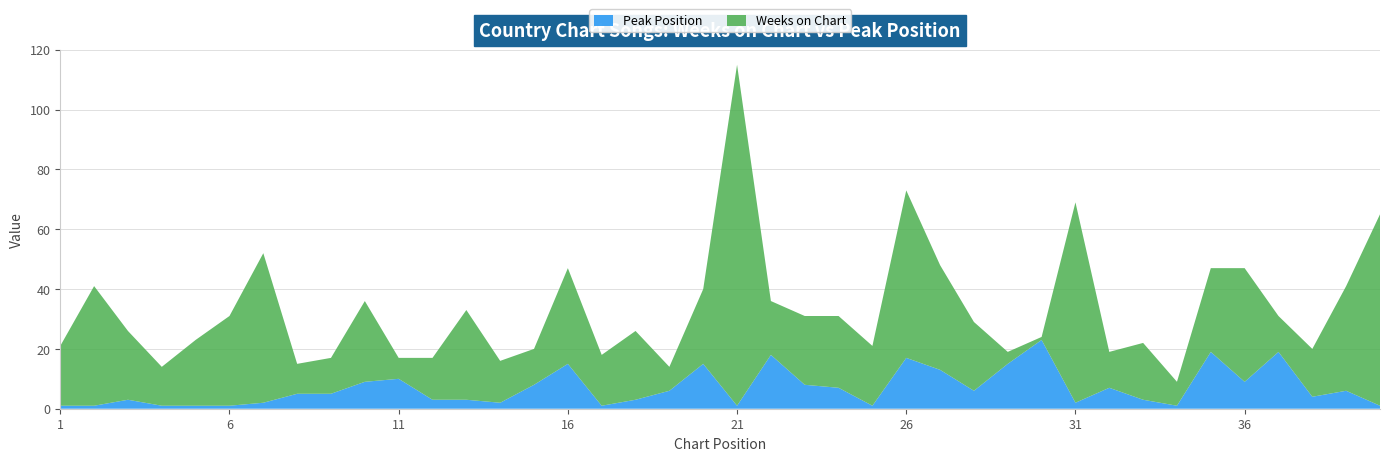

Reading left to right, transcribe all the data shown in this chart.

Weeks on Chart: 20	40	23	13	22	30	50	10	12	27	7	14	30	14	12	32	17	23	8	25	114	18	23	24	20	56	35	23	4	1	67	12	19	8	28	38	12	16	35	64
Peak Position: 1	1	3	1	1	1	2	5	5	9	10	3	3	2	8	15	1	3	6	15	1	18	8	7	1	17	13	6	15	23	2	7	3	1	19	9	19	4	6	1